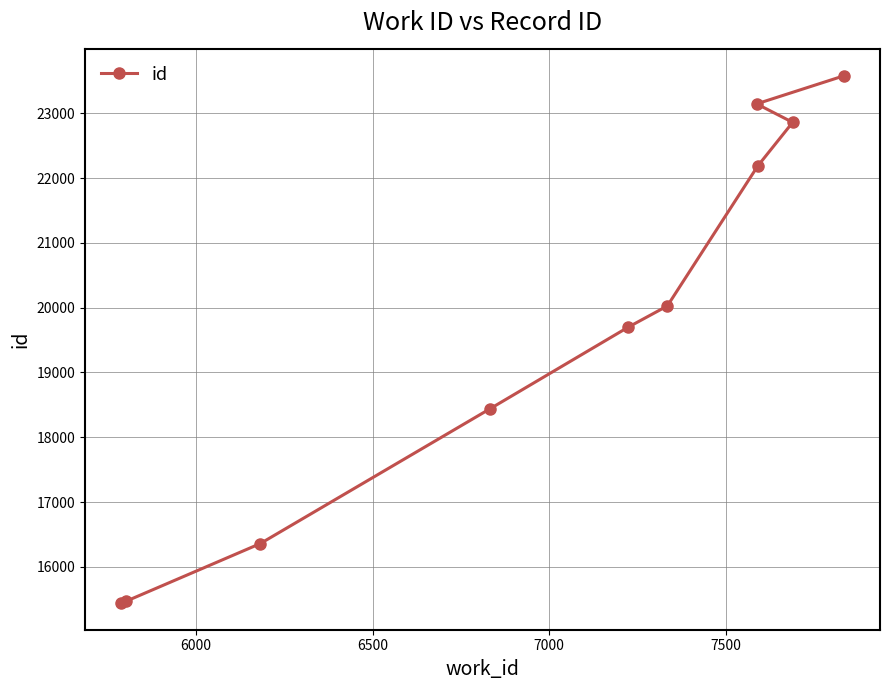

What is the value of the 6th point from the left?

20026